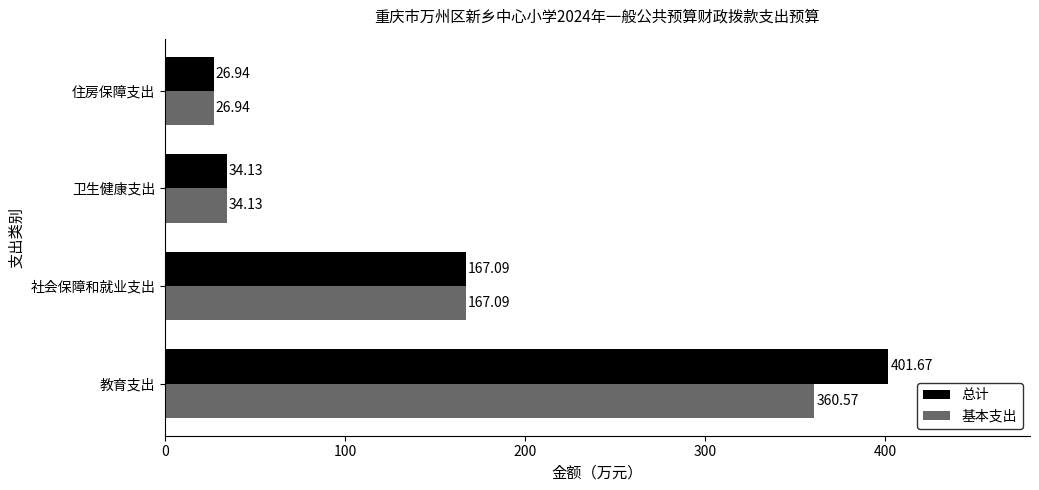

How many data points in 基本支出 are above 167?

2